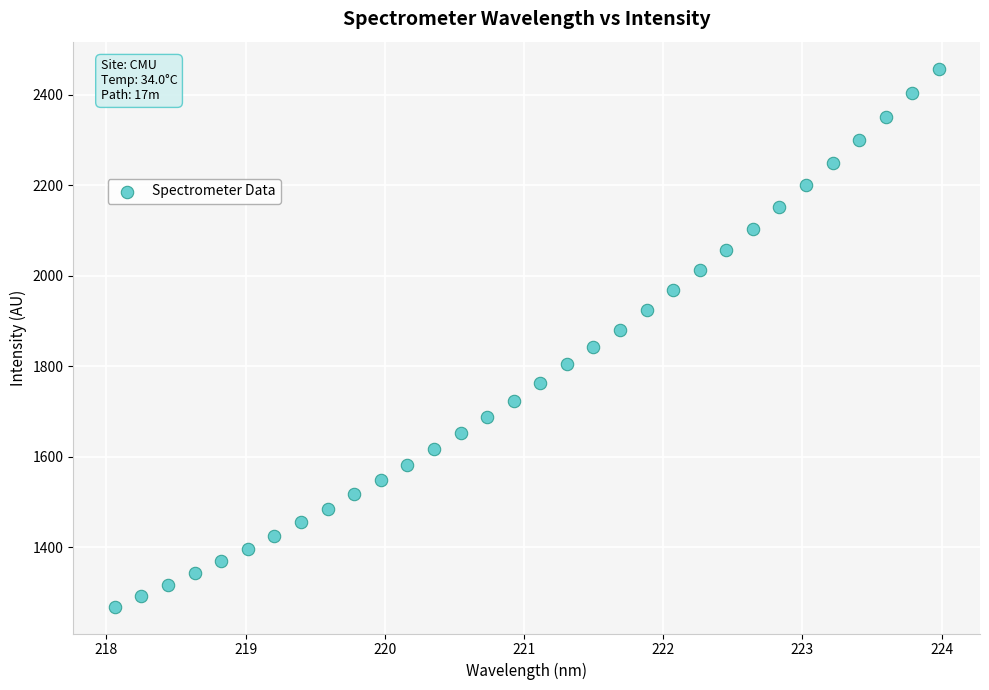

What is the range of Y values (max minus min)?

1189.0